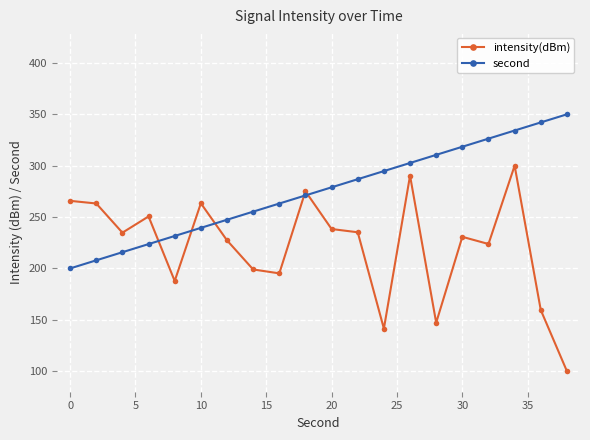

At how many categories does at least one series exceed 322?

4